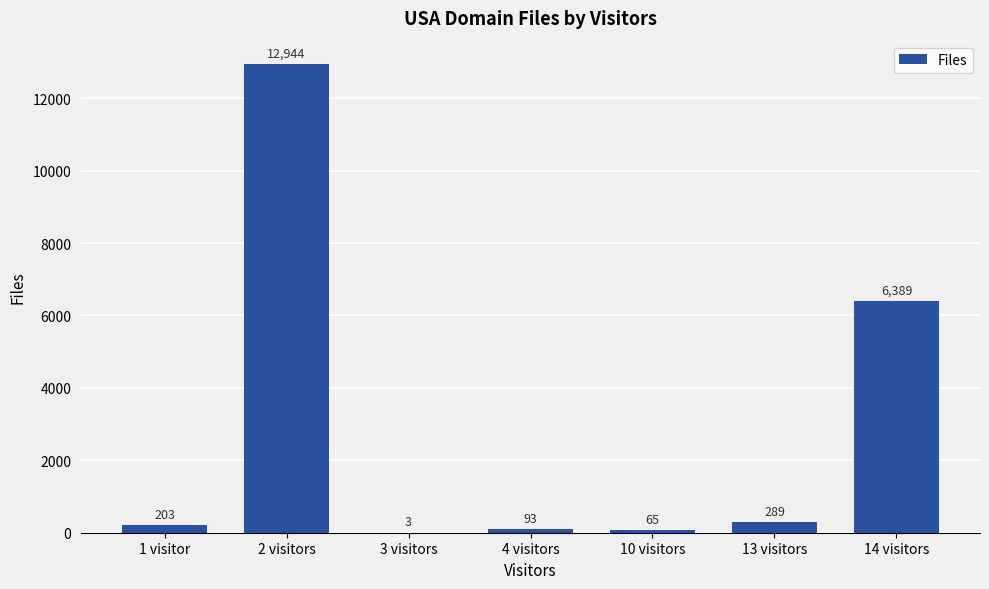

The value at 3 visitors is 3. True or false?

True